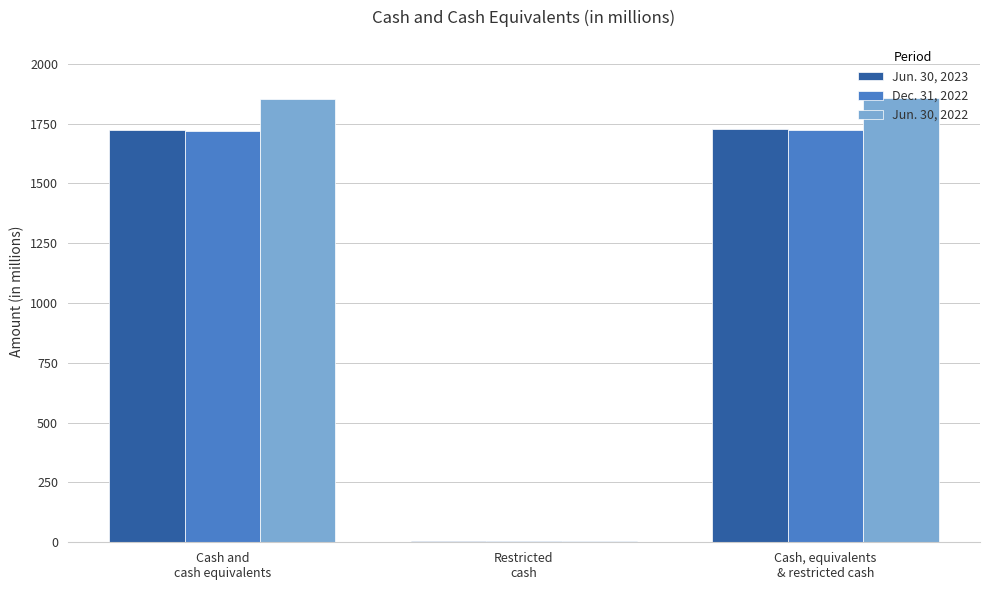

Which series has the largest total across all categories?

Jun. 30, 2022